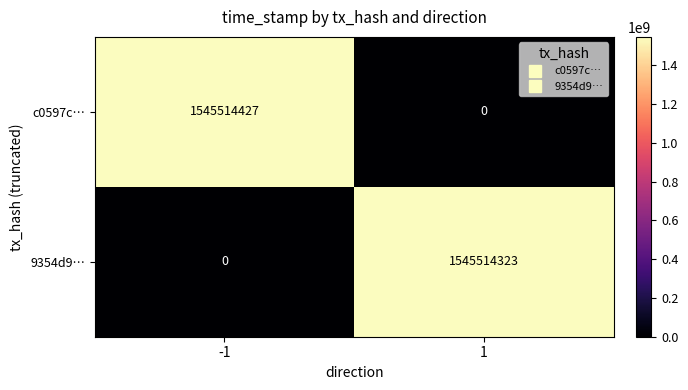

What is the maximum value shown in the chart?

1545514427